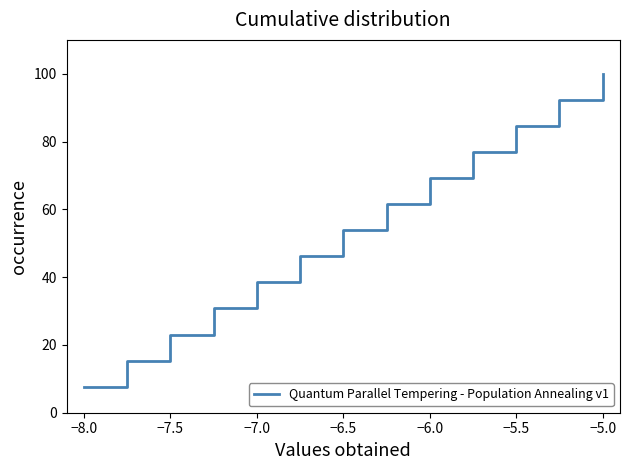

What is the maximum value shown in the chart?

100.0